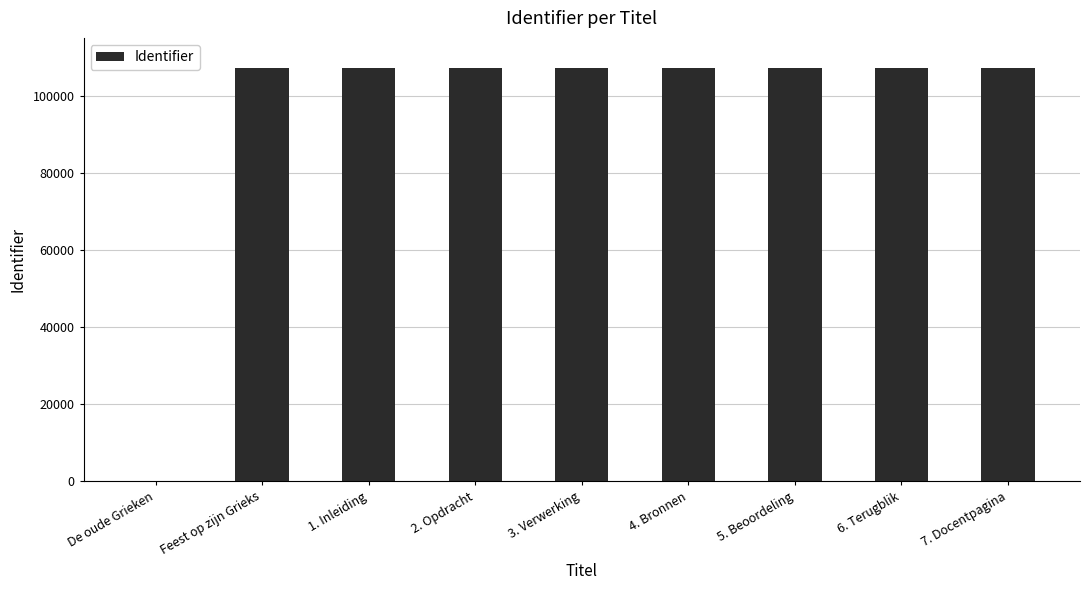

What is the maximum value shown in the chart?

107244